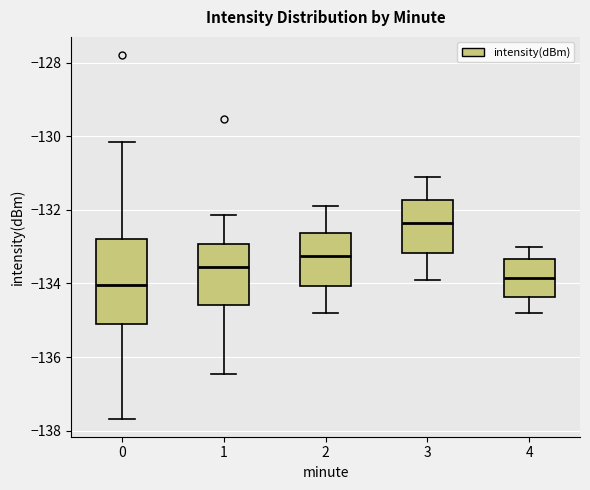

Which box is the tallest, from its lower edge to its upper edge?

0